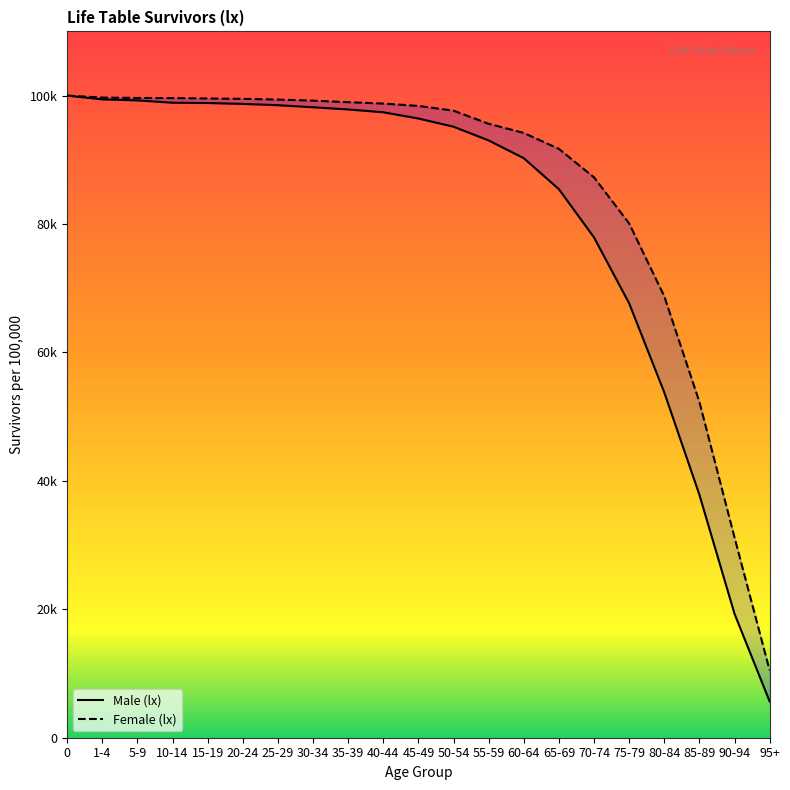

List the series in order of their peak value, highest first.

lx_male, lx_female